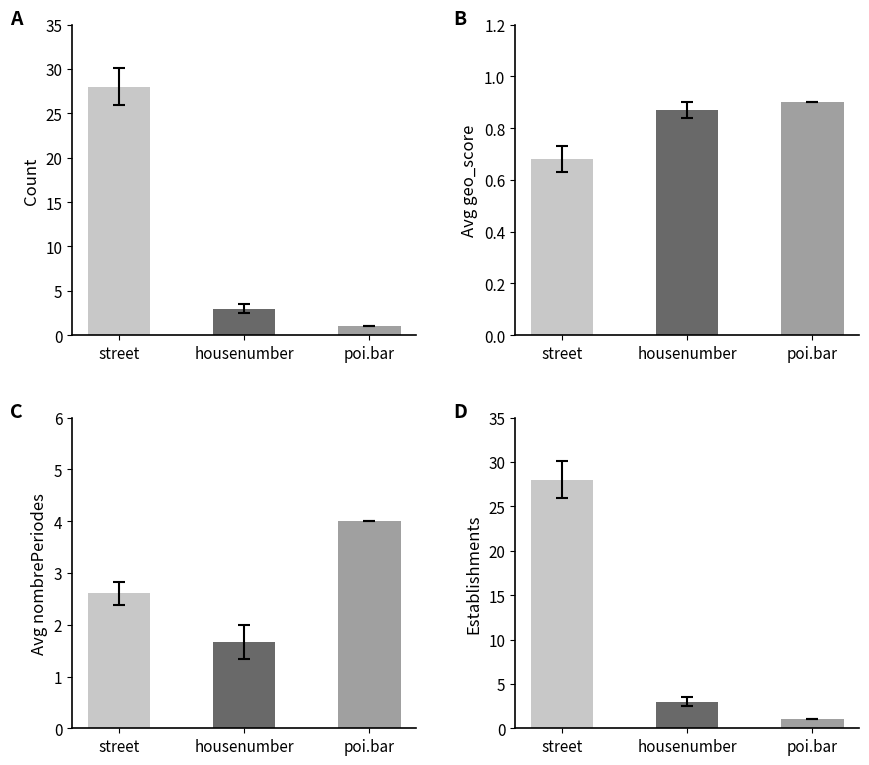

What is the maximum value shown in the chart?

28.0